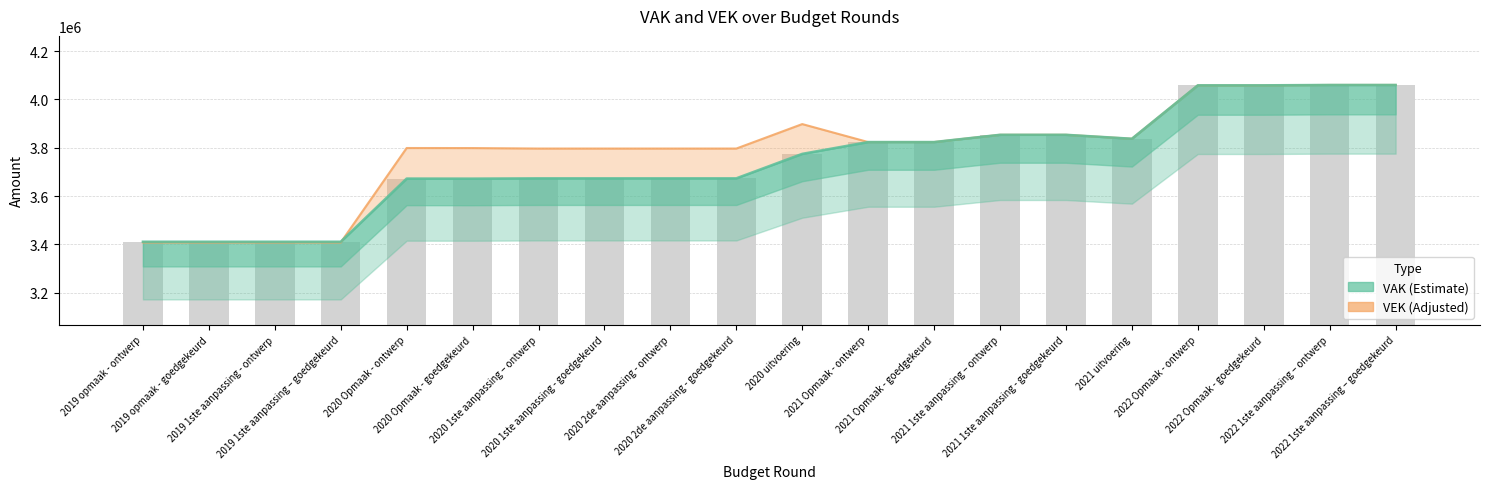

Which series changed the most between 2021 1ste aanpassing - goedgekeurd and 2022 Opmaak - ontwerp?

VEK line